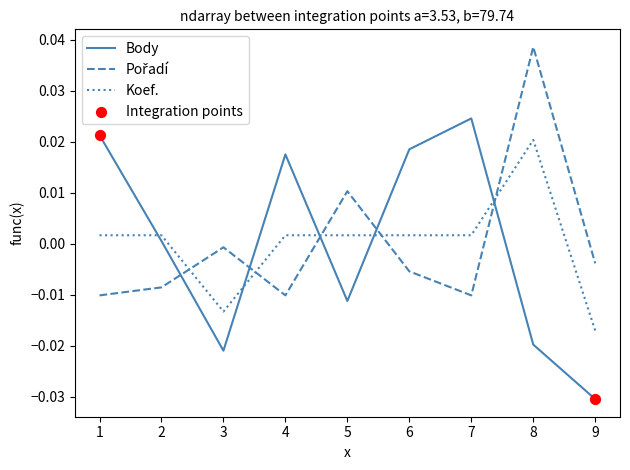

Between 4 and 7, which series saw the biggest shift?

Body